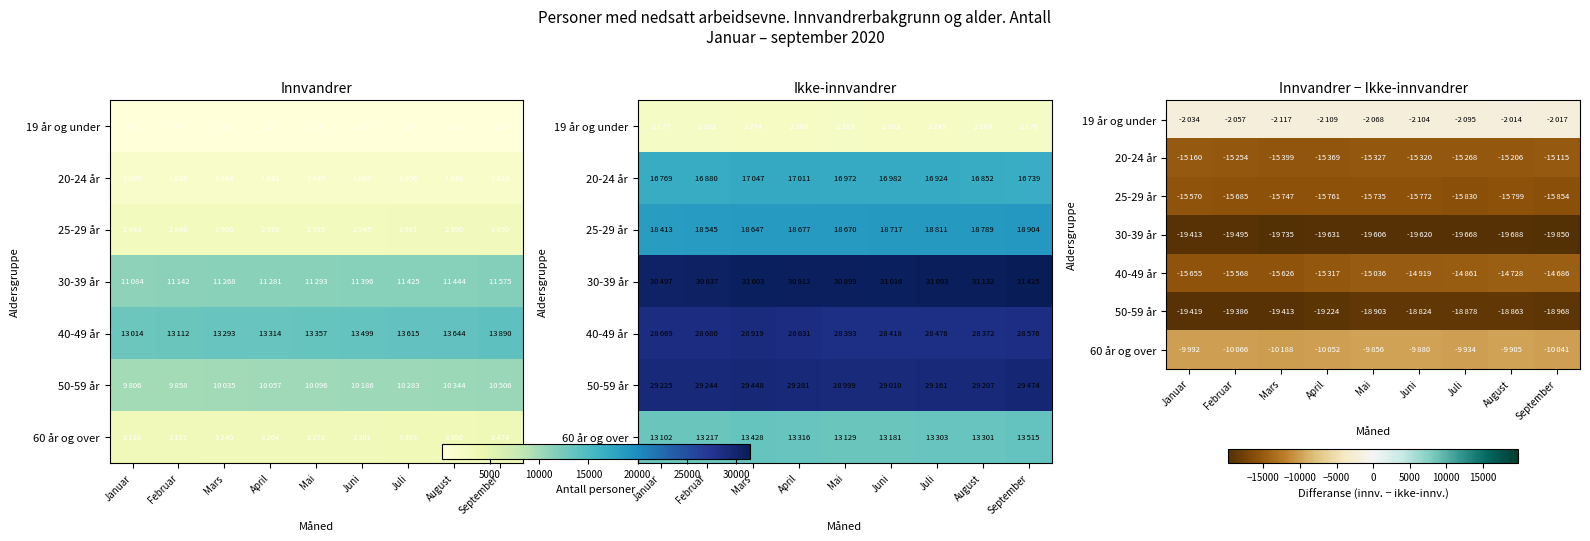

How many values in the 40-49 år series are below -15036?

4